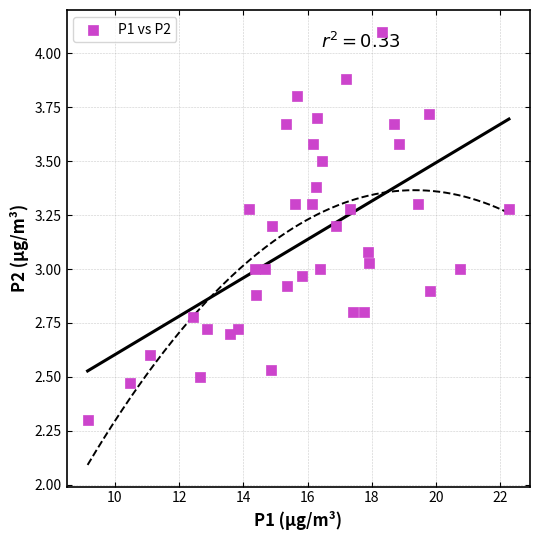

What is the range of Y values (max minus min)?

1.8